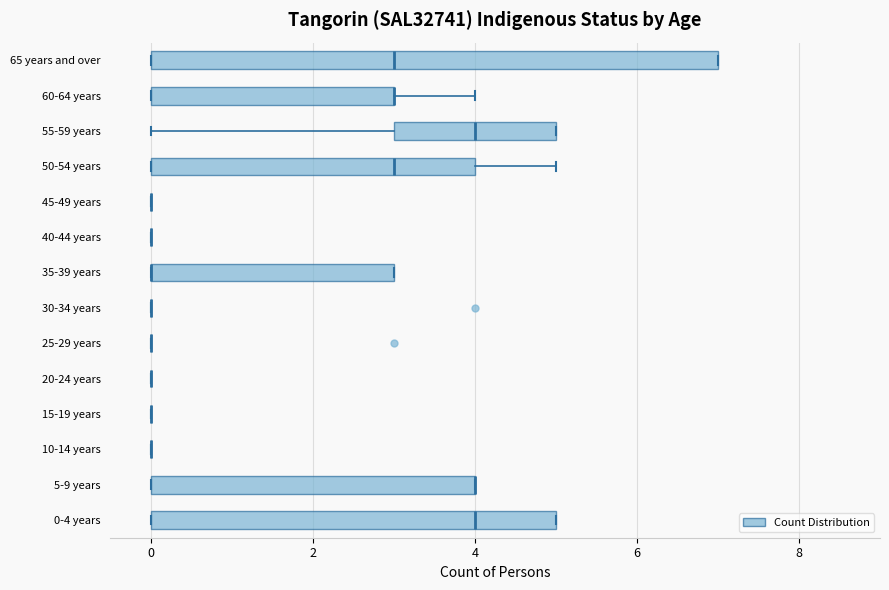

Reading bottom to top, transcribe this box plot: for each box, give where its median line is, the range the box spans, and where its two whiskers end, as read against the x-axis. The values are not printed on the chart, so give them approximately, as read against the axis.

0-4 years: median 4, box 0 to 5, whiskers 0 to 5
5-9 years: median 4 (drawn on the box's right edge), box 0 to 4, whiskers 0 to 4
10-14 years: box collapsed to a line at 0, whiskers 0 to 0
15-19 years: box collapsed to a line at 0, whiskers 0 to 0
20-24 years: box collapsed to a line at 0, whiskers 0 to 0
25-29 years: box collapsed to a line at 0, whiskers 0 to 0
30-34 years: box collapsed to a line at 0, whiskers 0 to 0
35-39 years: median 0 (drawn on the box's left edge), box 0 to 3, whiskers 0 to 3
40-44 years: box collapsed to a line at 0, whiskers 0 to 0
45-49 years: box collapsed to a line at 0, whiskers 0 to 0
50-54 years: median 3, box 0 to 4, whiskers 0 to 5
55-59 years: median 4, box 3 to 5, whiskers 0 to 5
60-64 years: median 3 (drawn on the box's right edge), box 0 to 3, whiskers 0 to 4
65 years and over: median 3, box 0 to 7, whiskers 0 to 7